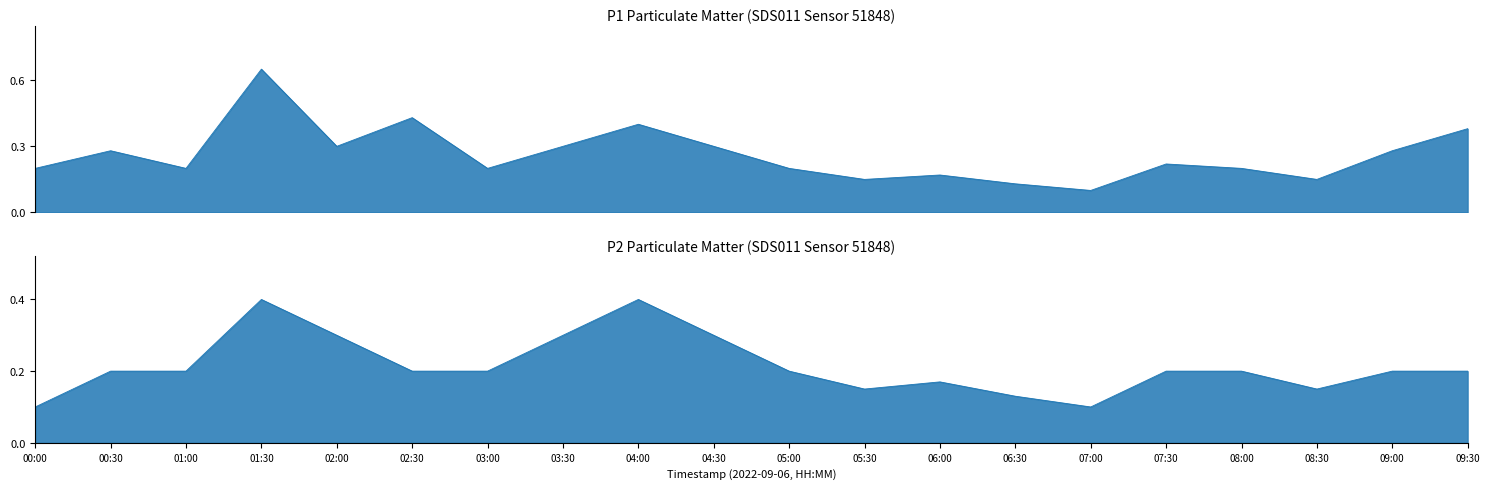

What is the sum of all P1 values?

5.2